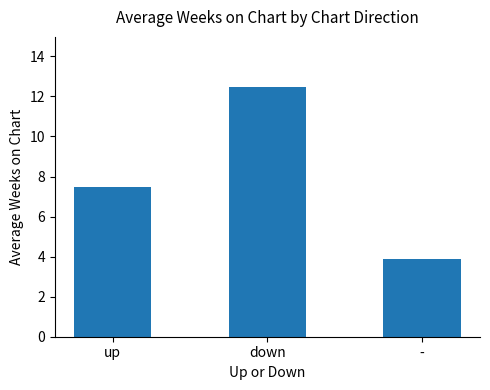

Approximately how many times larger is the value at - compared to up?

0.5